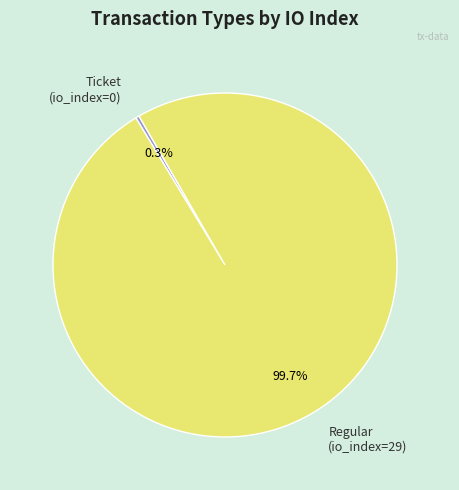

Which slice represents more than half of the pie?

Regular (io_index=29)